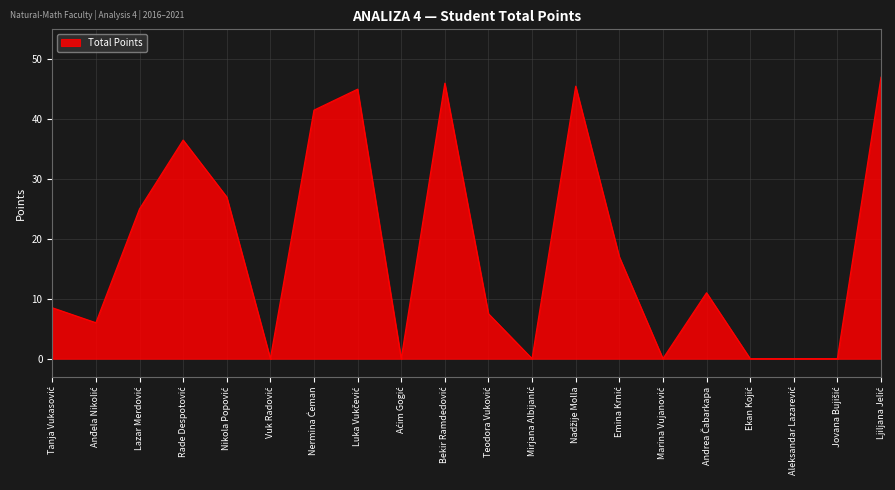

What is the difference between the maximum and minimum values?

47.0